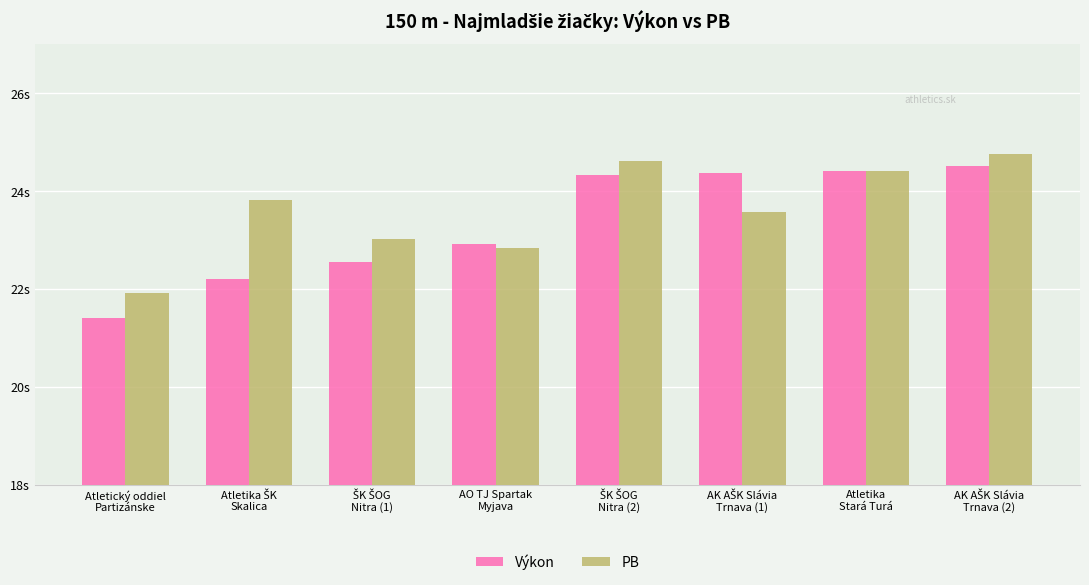

The Výkon series shows 10.9 at ŠK ŠOG
Nitra (1). True or false?

False